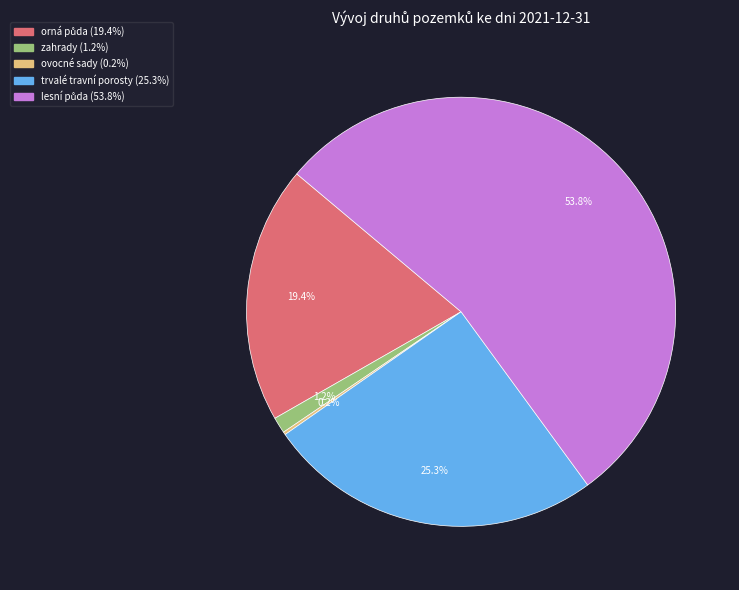

Is there any slice that represents more than half of the pie?

Yes